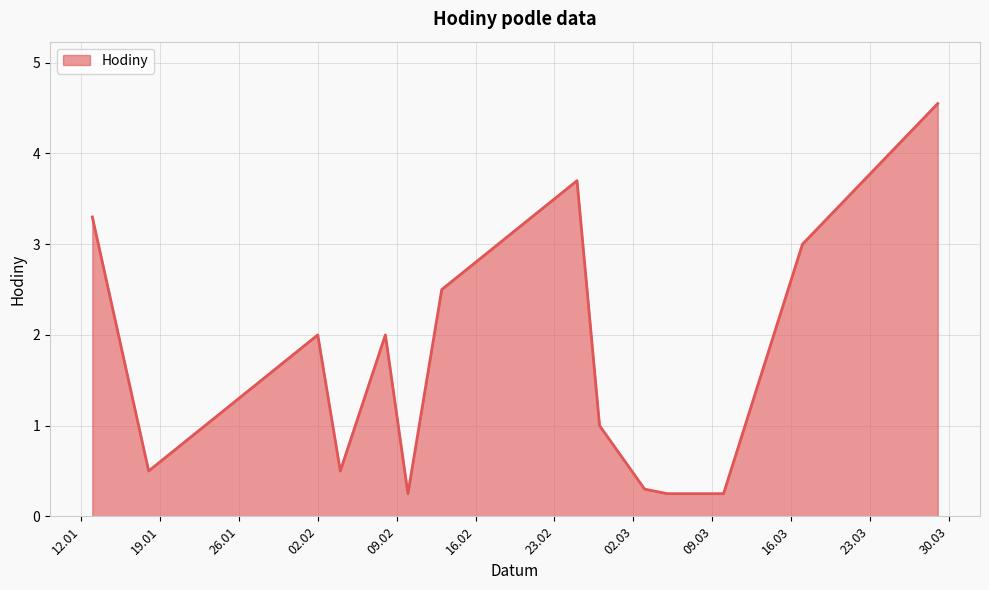

What is the difference between the maximum and minimum values?

4.3